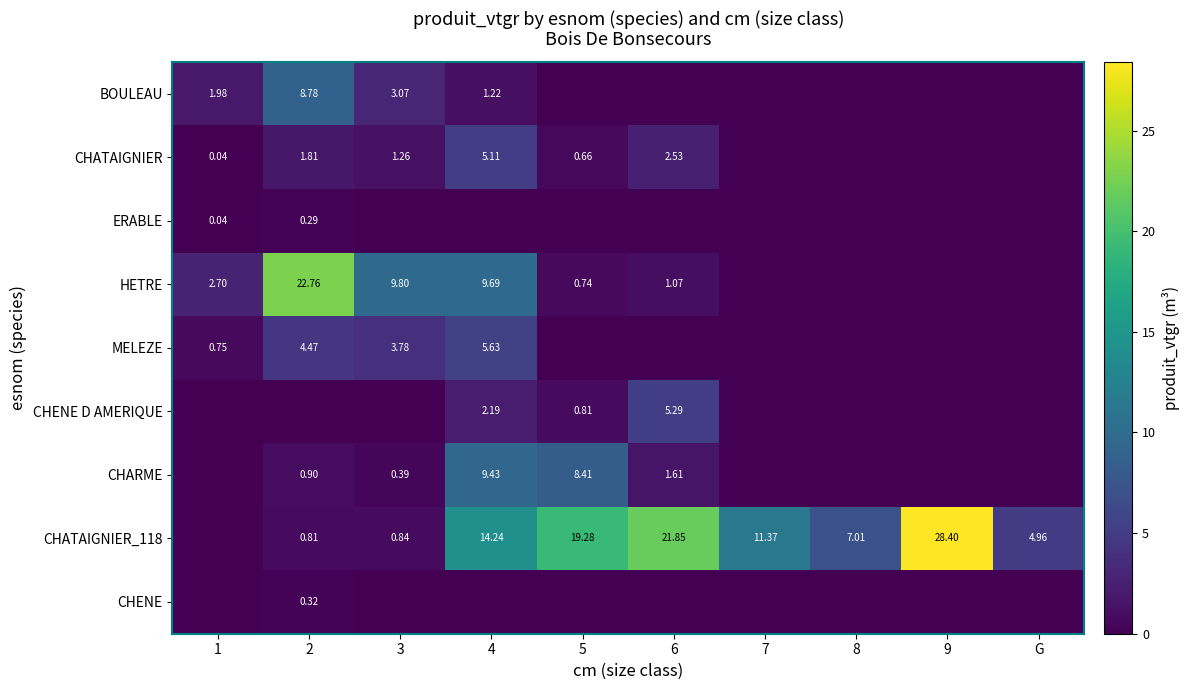

What is the difference between the maximum and second lowest values in the CHATAIGNIER series?

5.1